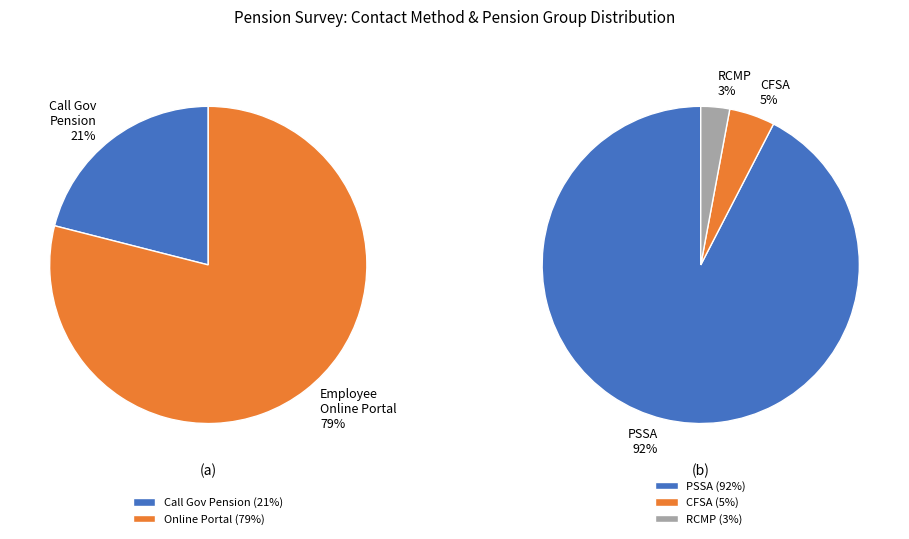

To the nearest percent, what portion does Employee Online Pension Portal (2) represent?

79%